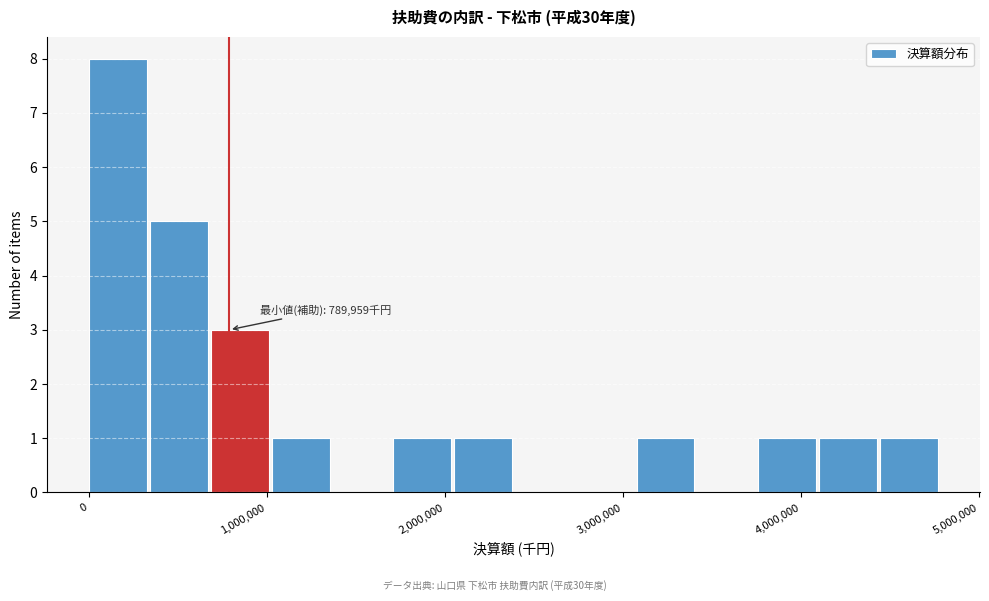

Around what value on the x-axis is the tallest bar? Give the approximate position of its centre, as read against the axis.

200000